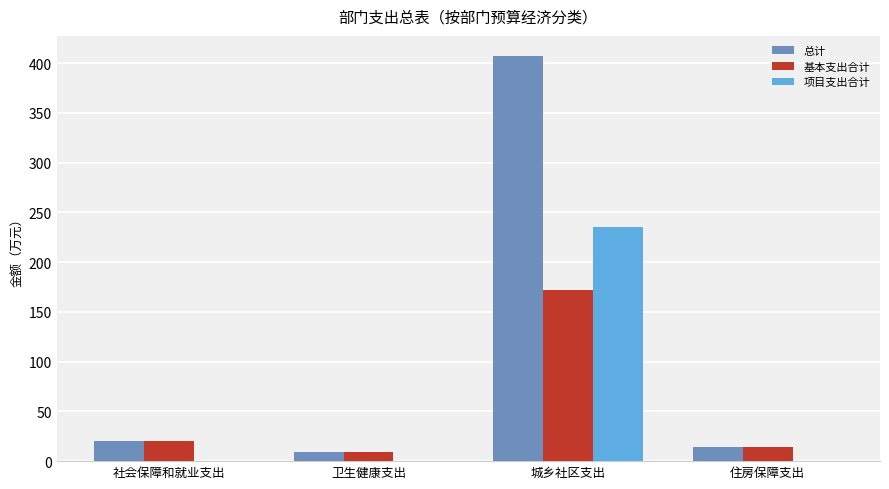

What is the sum of the 项目支出合计 values at 卫生健康支出 and 城乡社区支出?

235.0